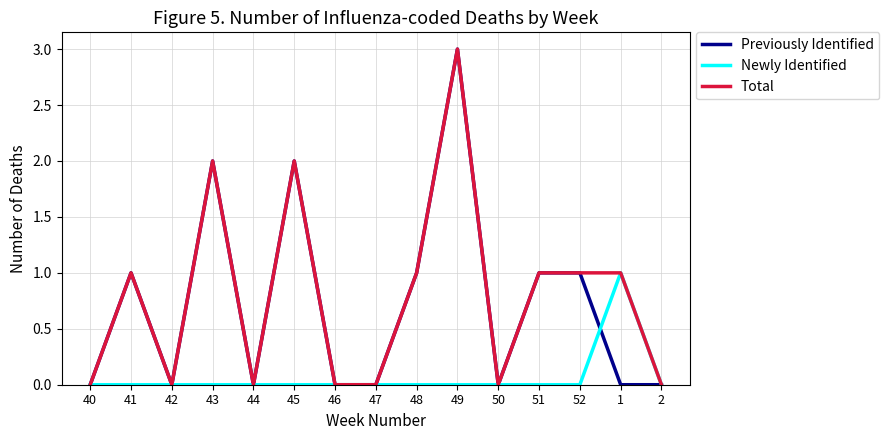

Reading right to left, extract all data points from this chart.

Previously Identified: 0	0	1	1	0	3	1	0	0	2	0	2	0	1	0
Newly Identified: 0	1	0	0	0	0	0	0	0	0	0	0	0	0	0
Total: 0	1	1	1	0	3	1	0	0	2	0	2	0	1	0